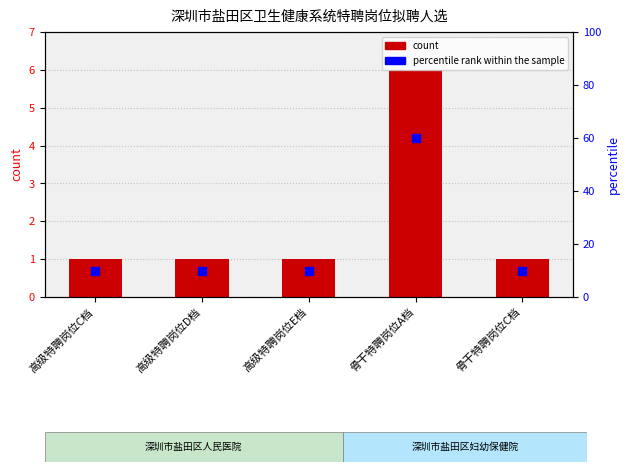

Which series reaches the maximum Y coordinate?

percentile rank within the sample